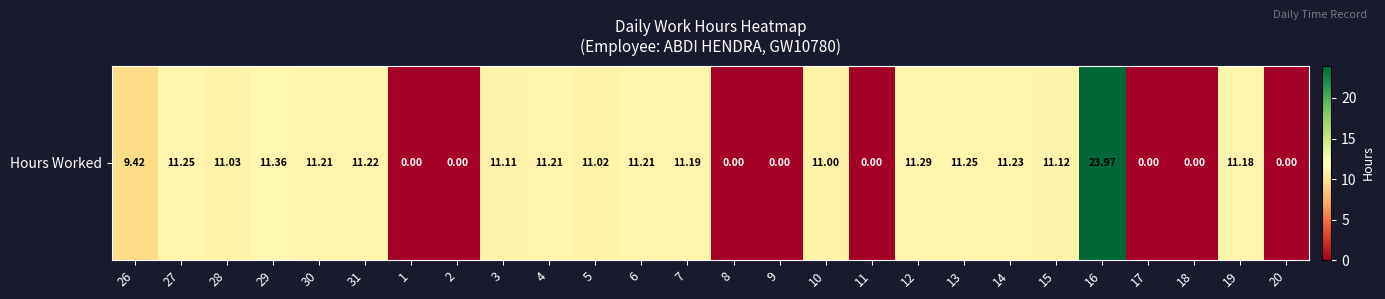

The chart shows a value of 11.2 at 19. True or false?

True